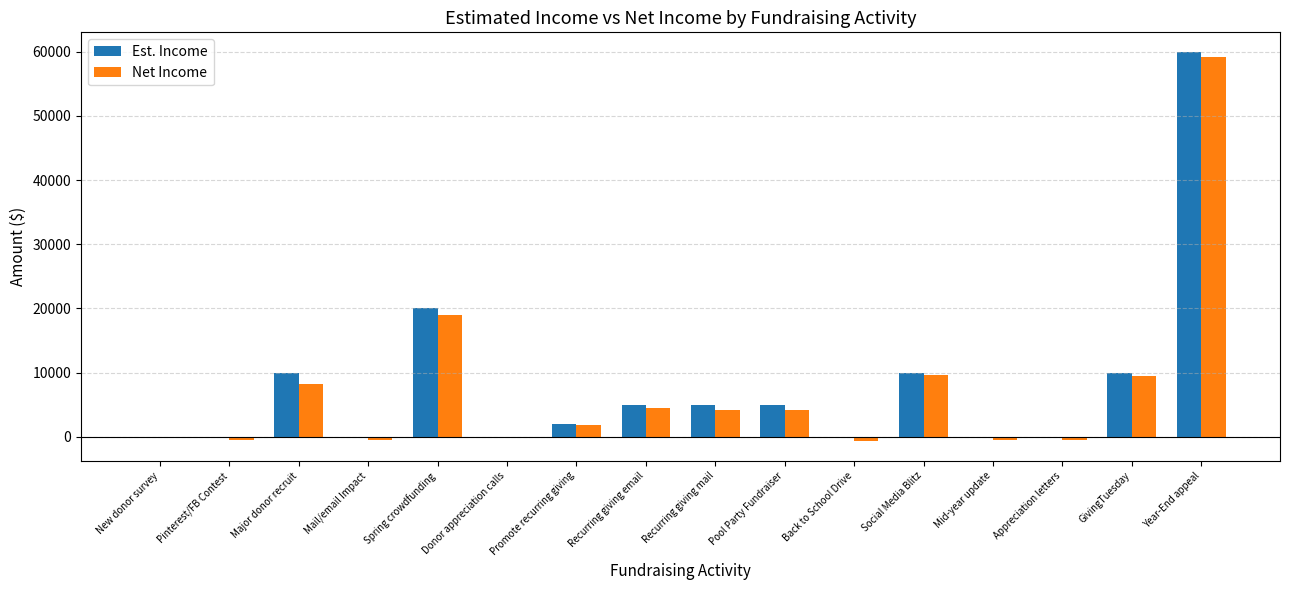

What is the total value across all series at Mid-year update?

-450